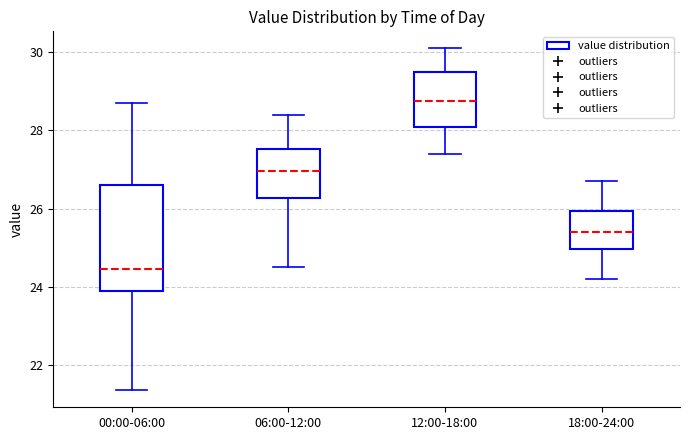

Comparing the boxes themselves (not the whiskers), which one is the tallest?

00:00-06:00